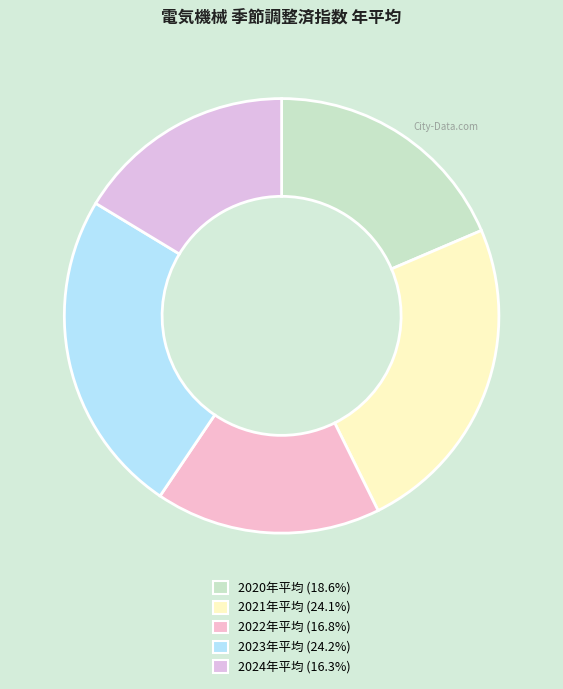

Is the sum of 2020年平均 and 2023年平均 greater than half?

No